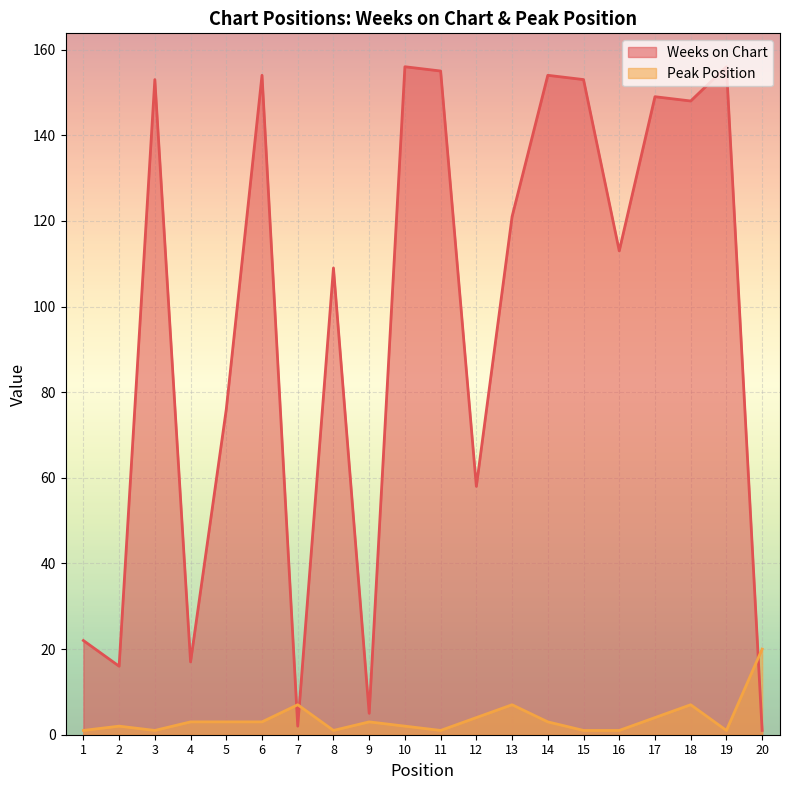

Read the Weeks on Chart value at 15, to the nearest 10.

150